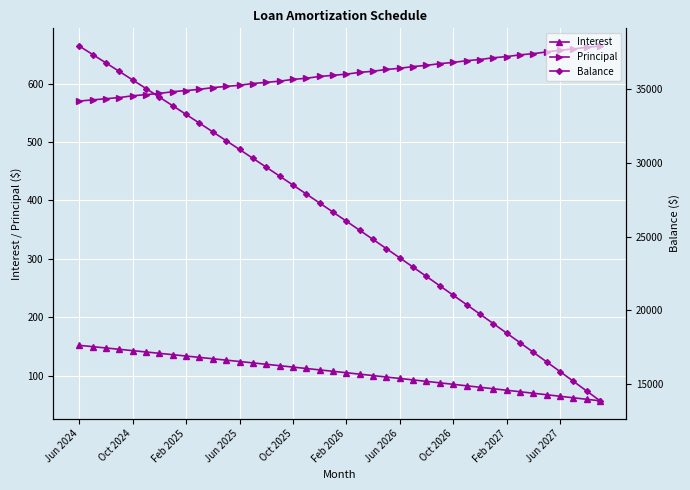

At which category is the sum across all series the highest?

Jun 2024